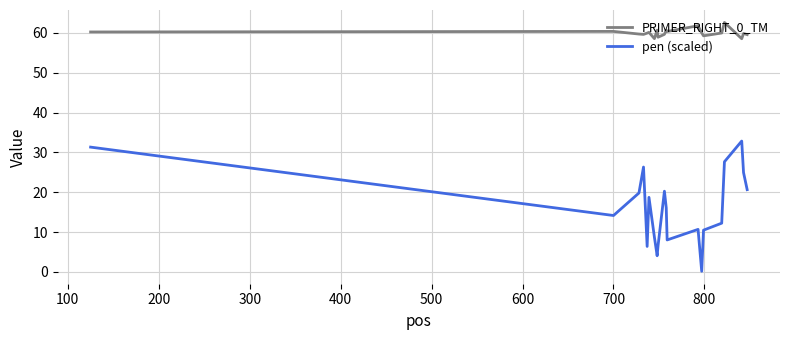

Does the chart display data point markers on the line(s)?

No